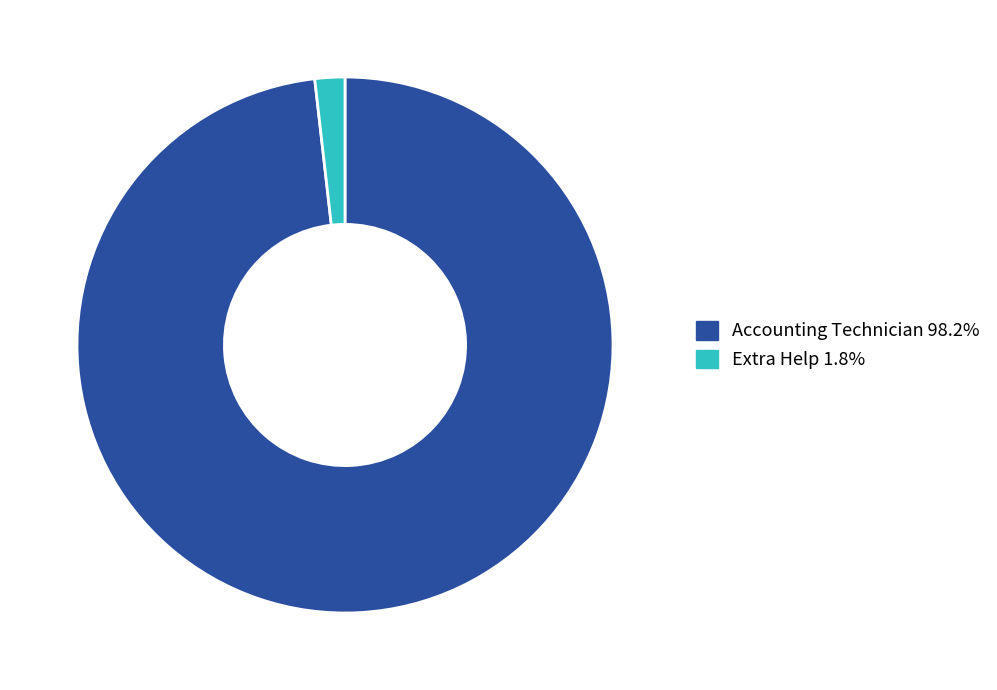

Is the sum of Accounting Technician and Extra Help greater than half?

Yes